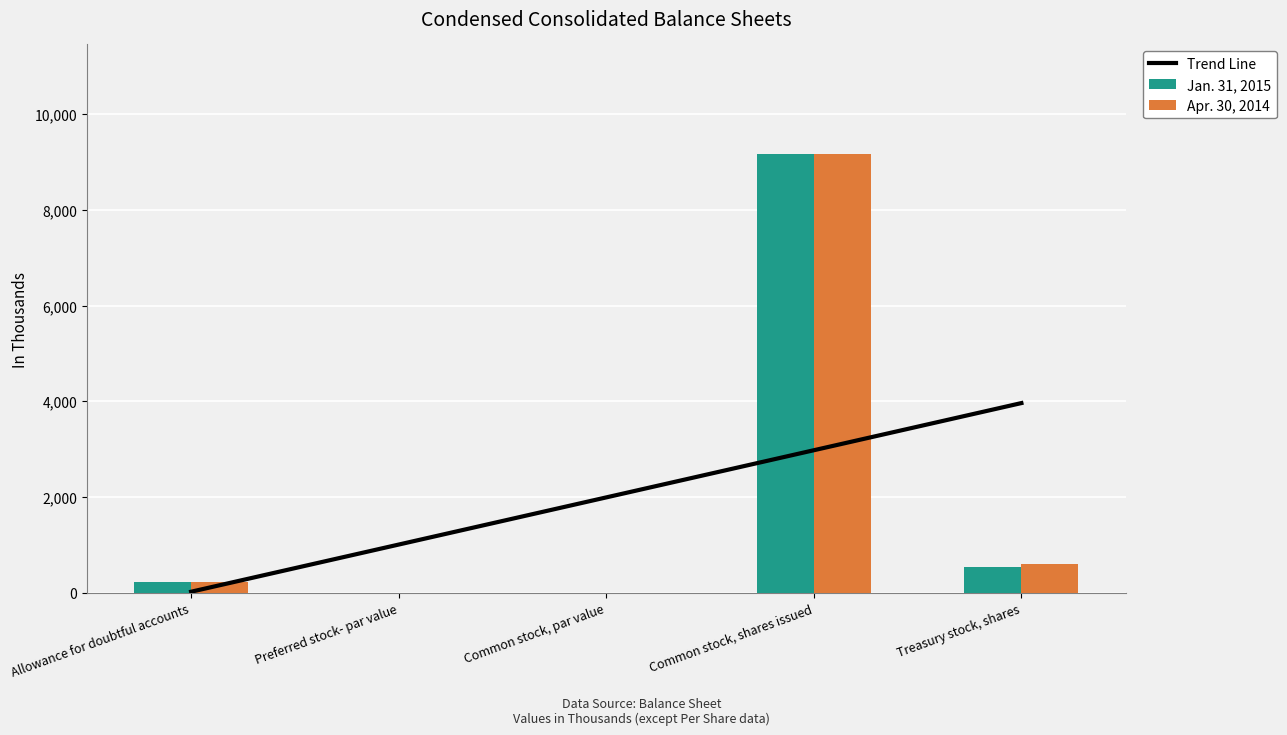

What is the value of the Jan. 31, 2015 bar at the 3rd from the left?

1